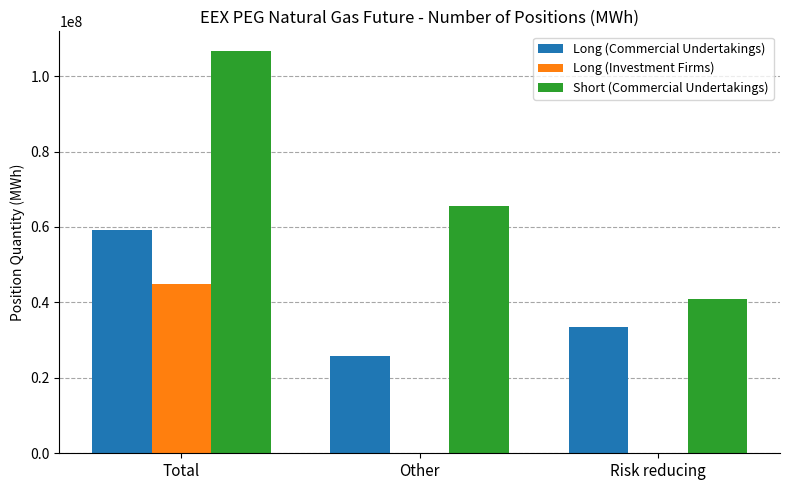

Between Other and Risk reducing, which series saw the biggest shift?

Short (Commercial Undertakings)